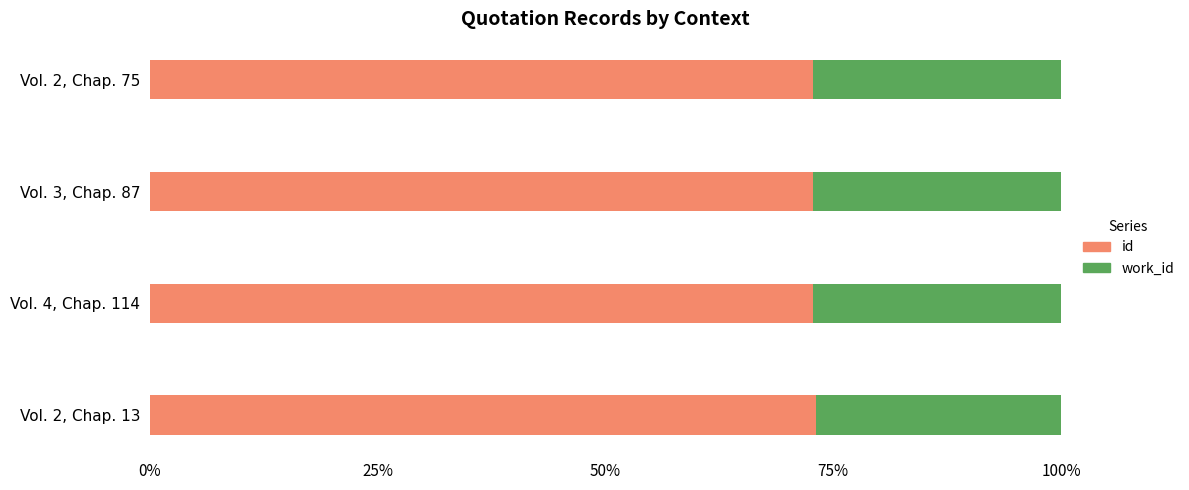

Which series has the largest total across all categories?

id